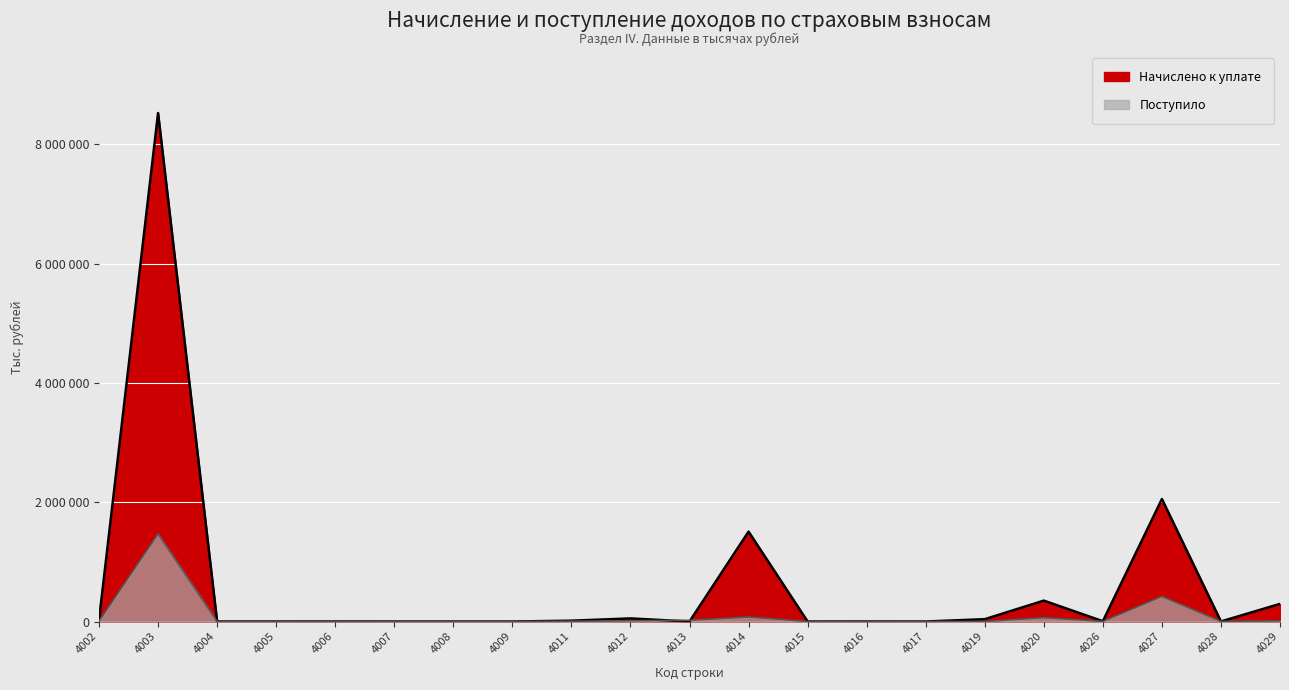

Where do Поступило and Начислено к уплате first cross each other?

4007 and 4008